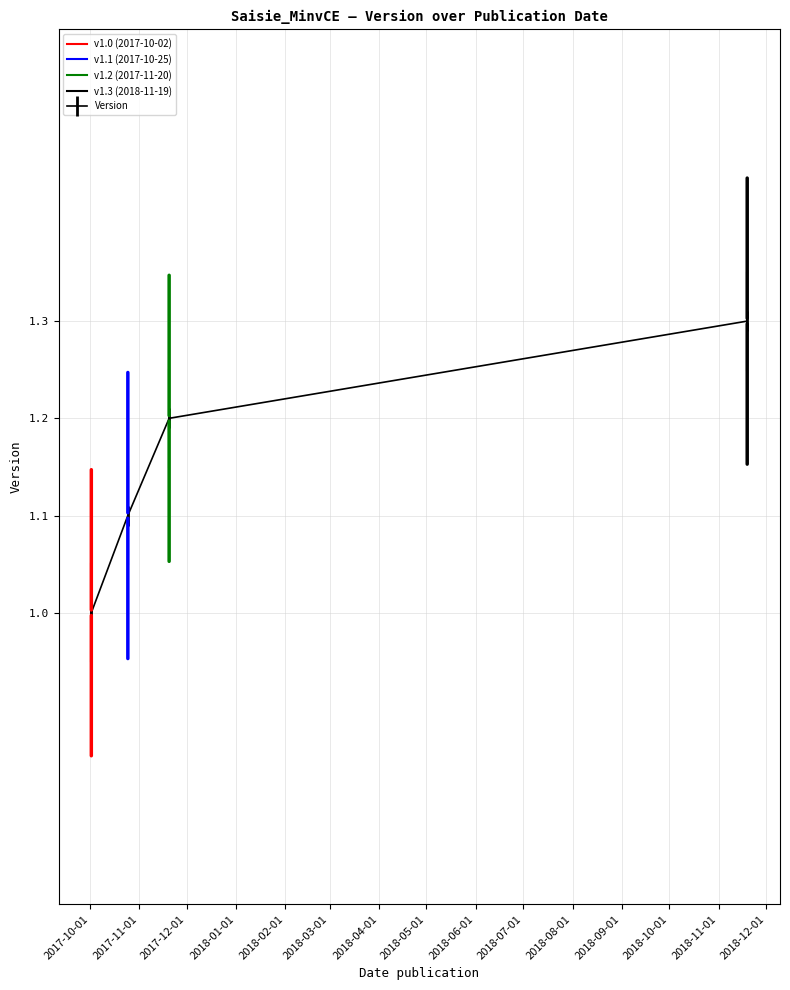

List the labels in order of value, smallest first.

2017-10-02, 2017-10-25, 2017-11-20, 2018-11-19